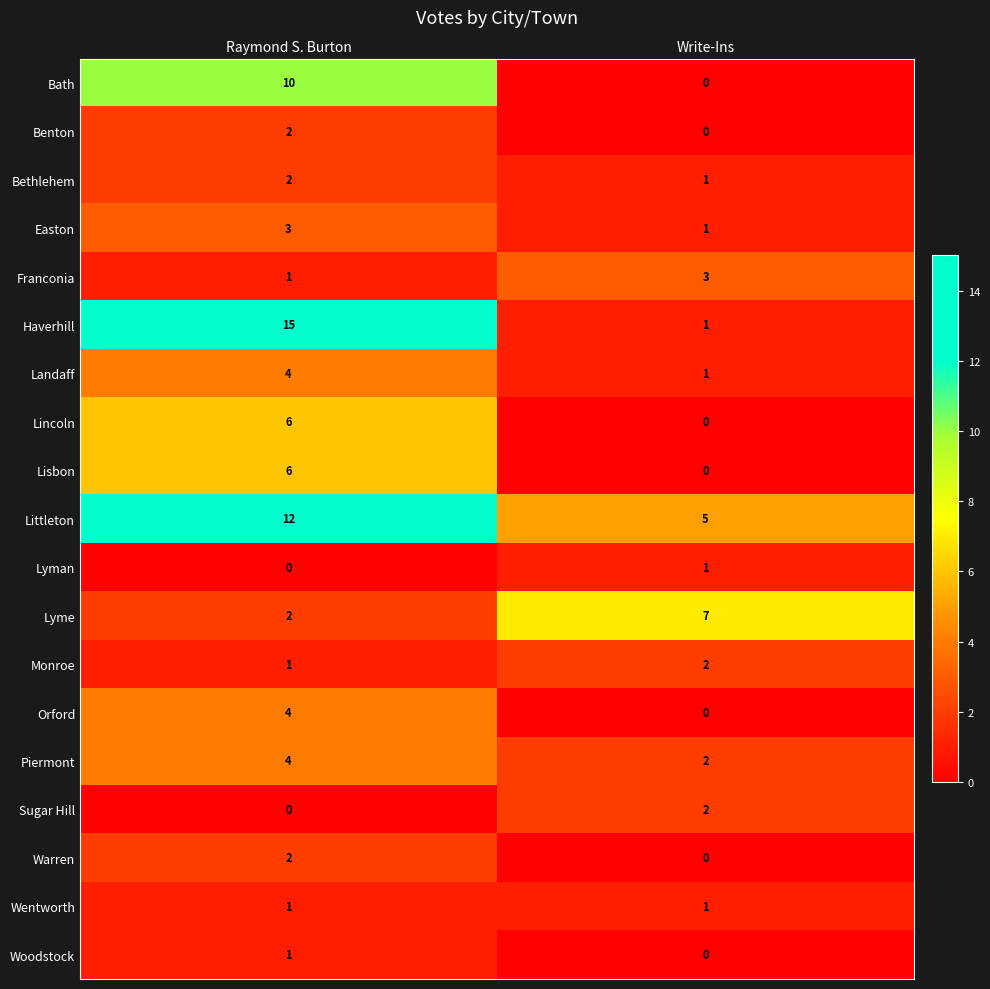

At which label is Bethlehem closest to 1?

Write-Ins